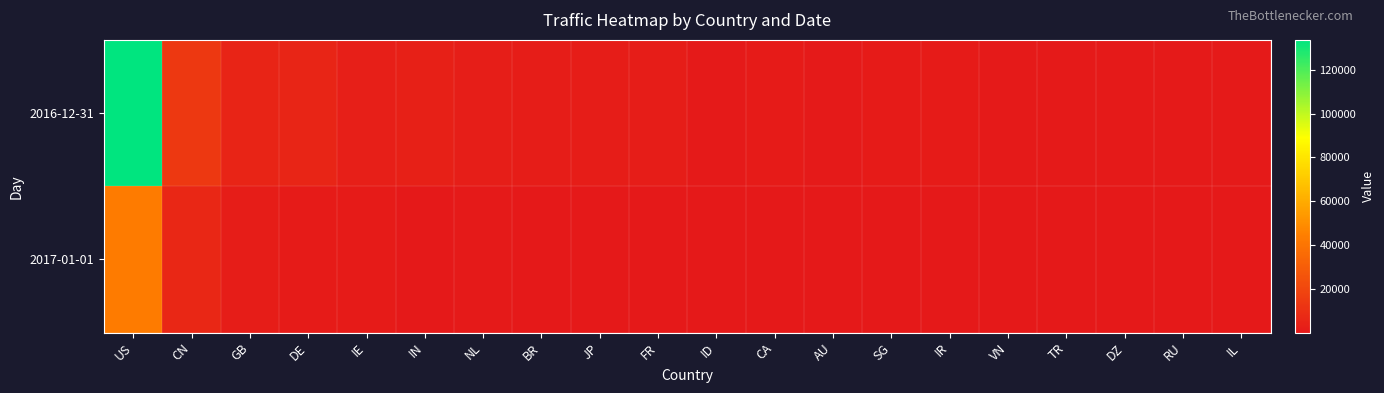

Count the number of data series in this chart.

2